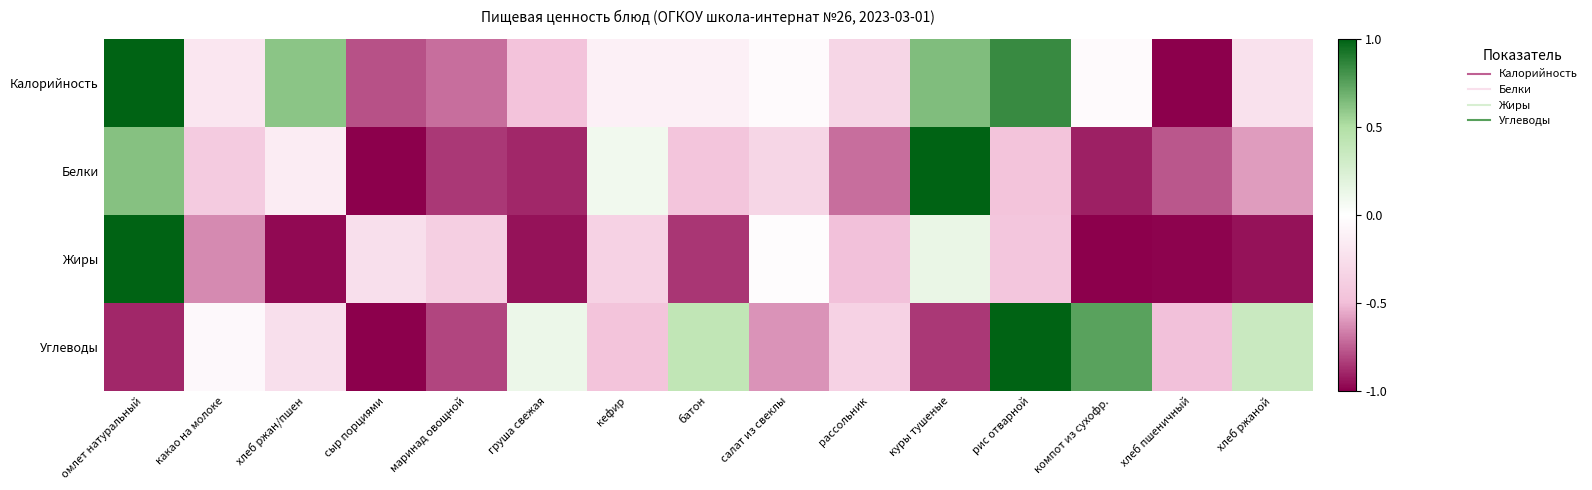

How many series are shown in this chart?

4